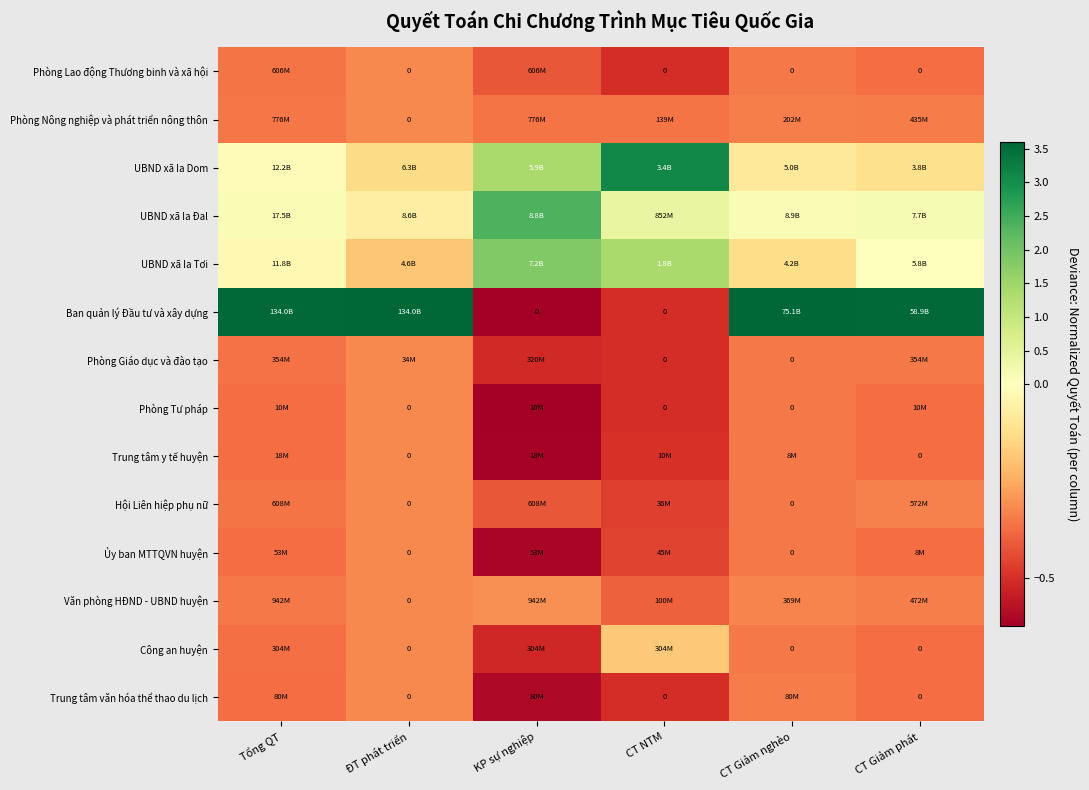

Where does the UBND xã Ia Dom series first go above 0?

KP sự nghiệp